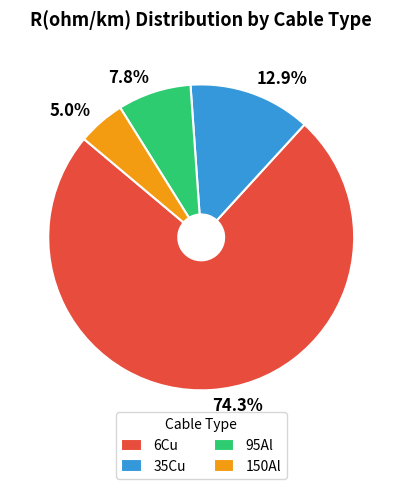

True or false: 150Al accounts for 5% of the total.

True